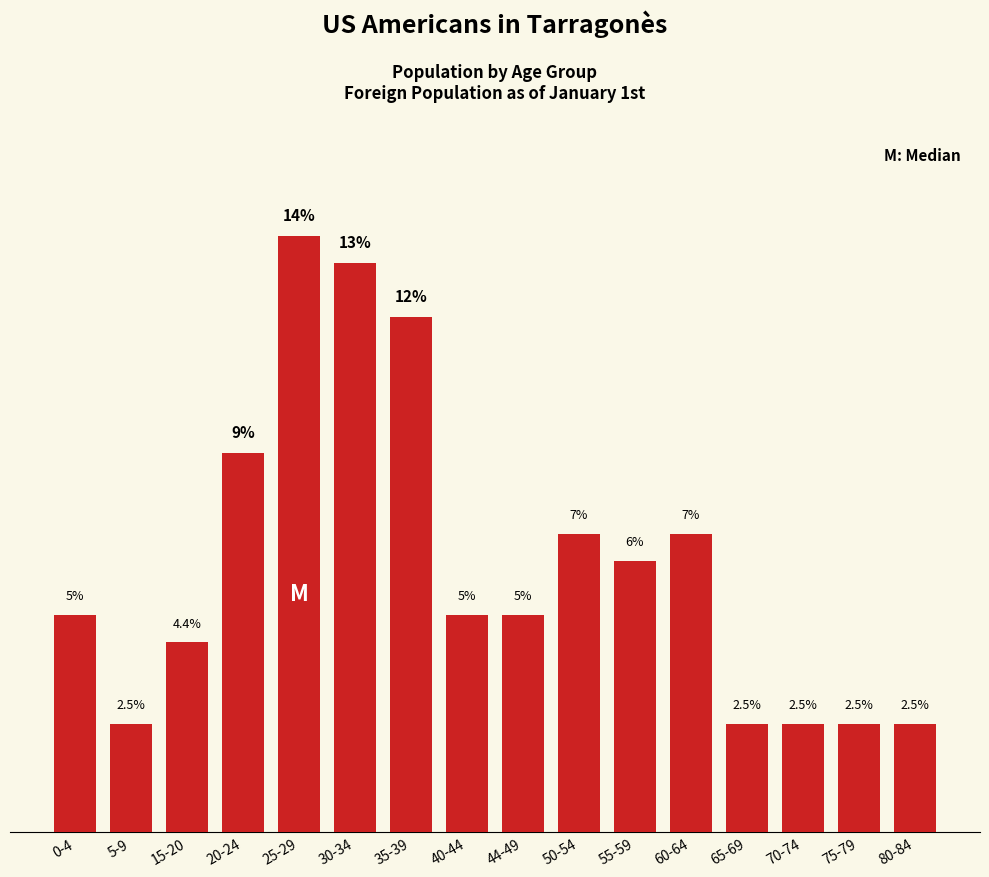

Between 60-64 and 40-44, which is larger?

60-64